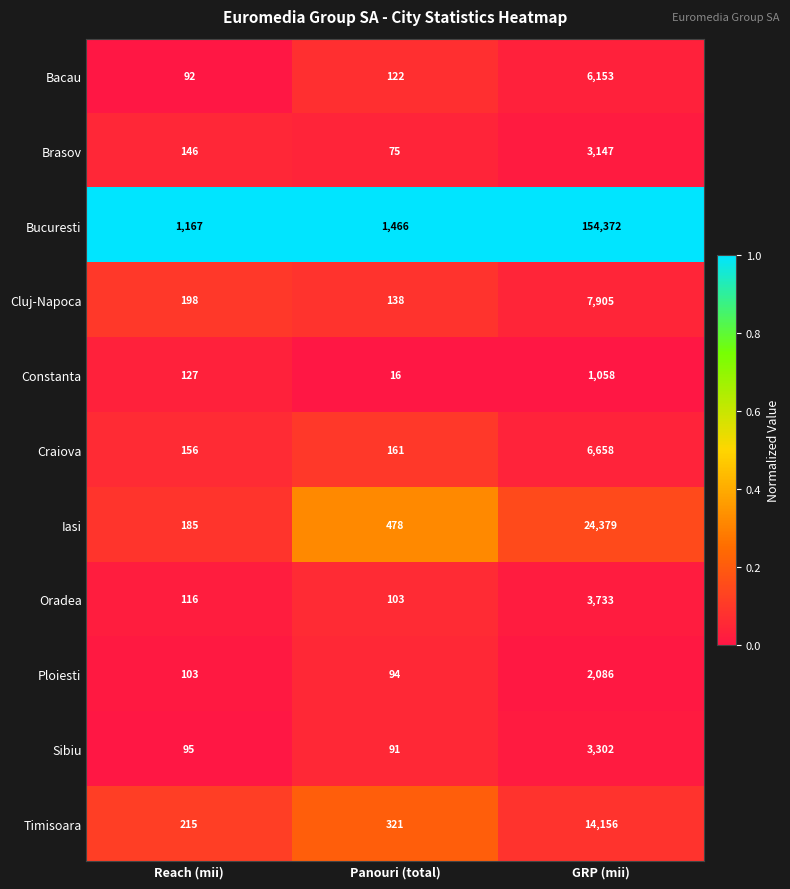

The Bacau series shows 32 at Reach (mii). True or false?

False